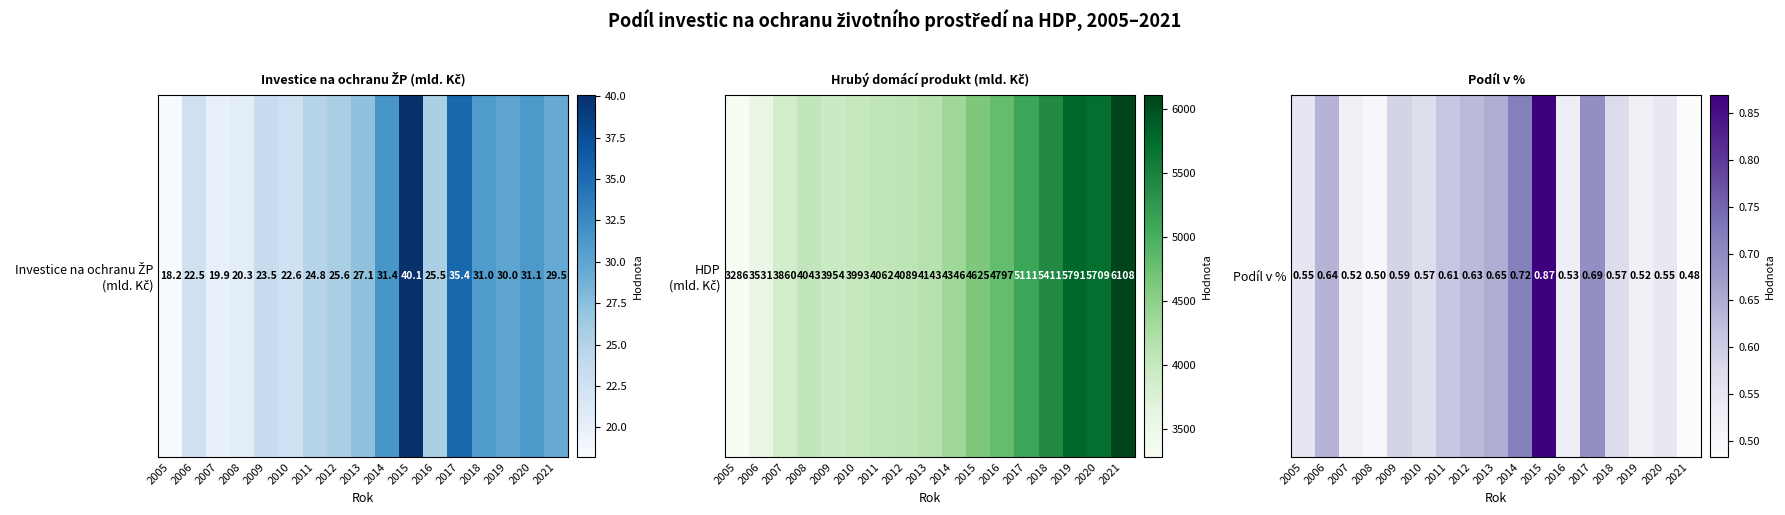

Which has a higher value, 2020 or 2021?

2020